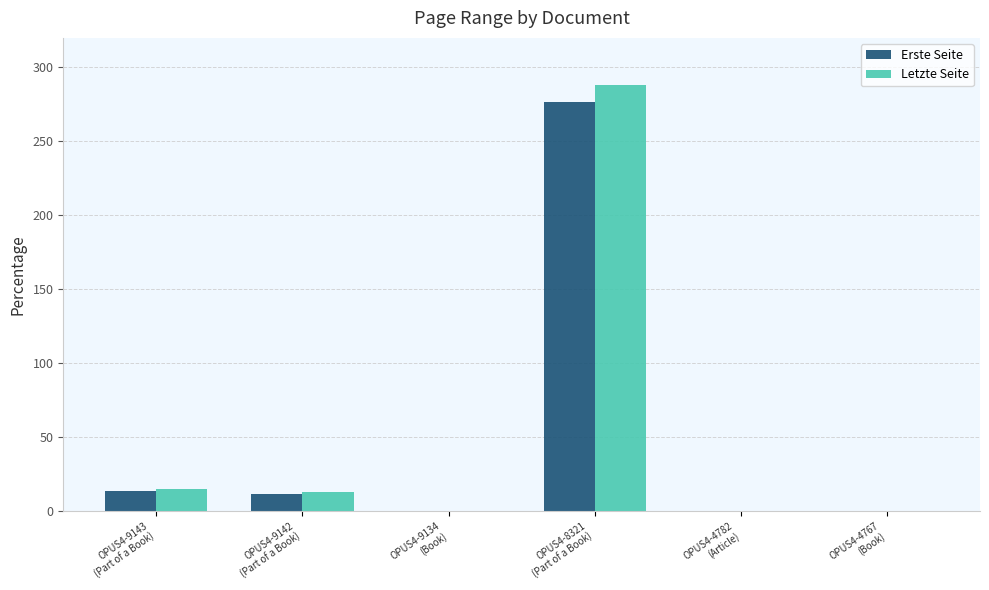

What is the highest value of the Erste Seite series?

277